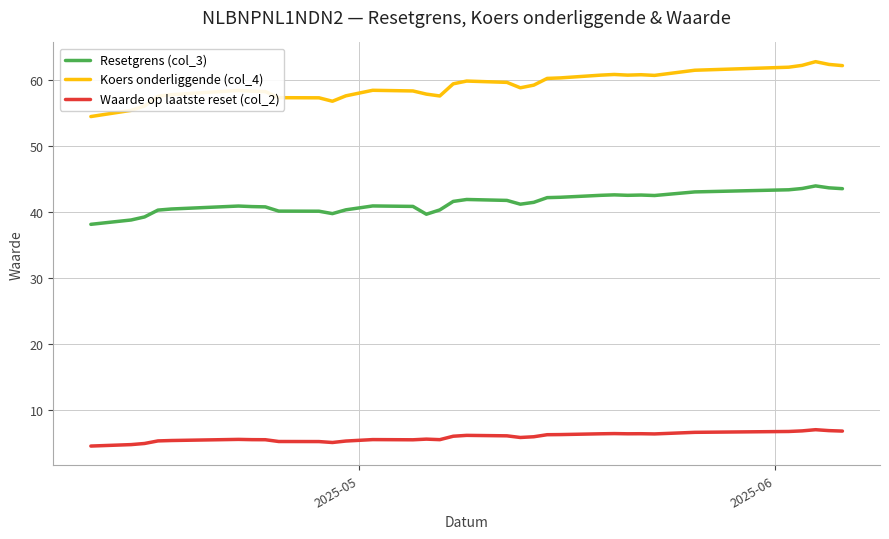

True or false: Koers onderliggende (col_4) and Waarde op laatste reset (col_2) intersect in this chart.

False